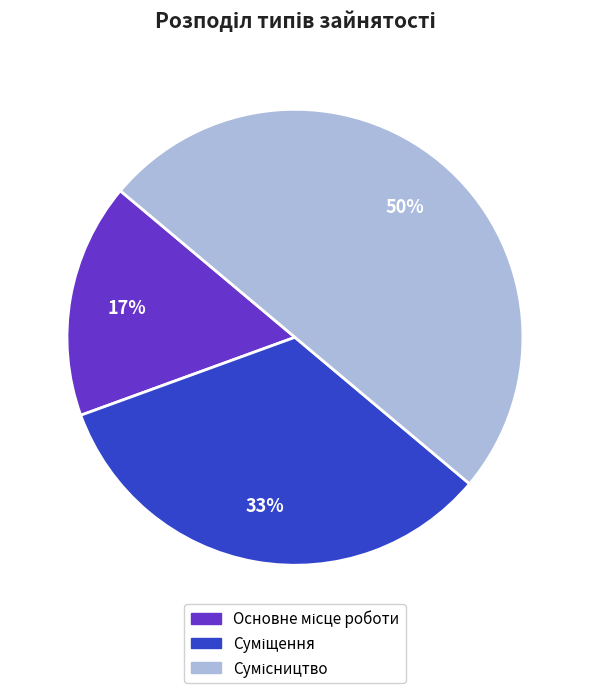

How many slices are in this pie chart?

3